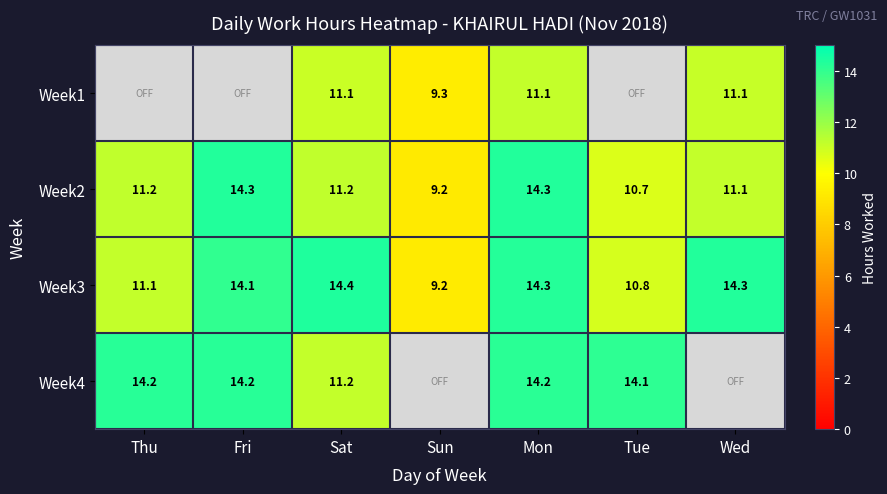

Between Thu and Wed, which is larger?

Wed